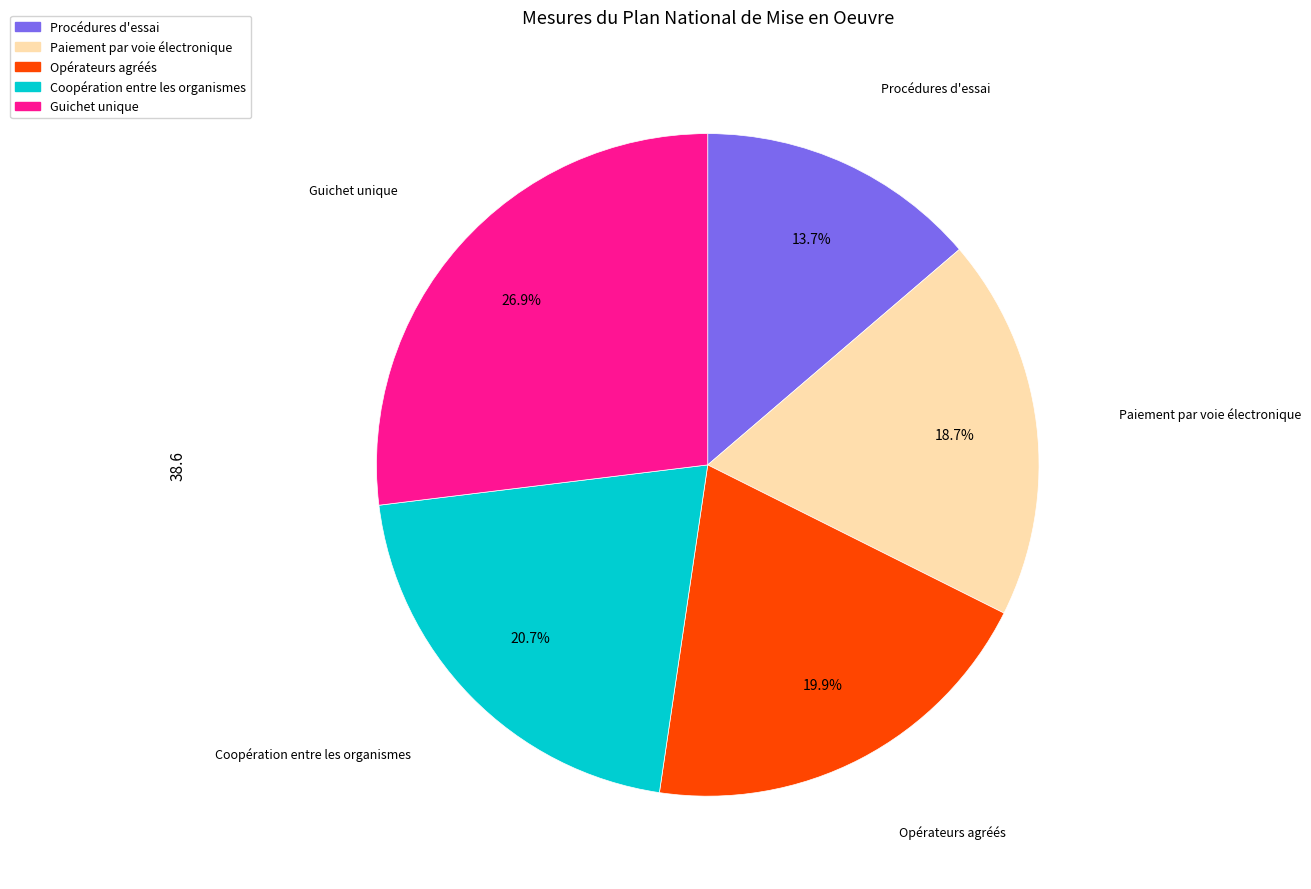

Approximately how many times larger is the value at Paiement par voie électronique compared to Guichet unique?

0.7